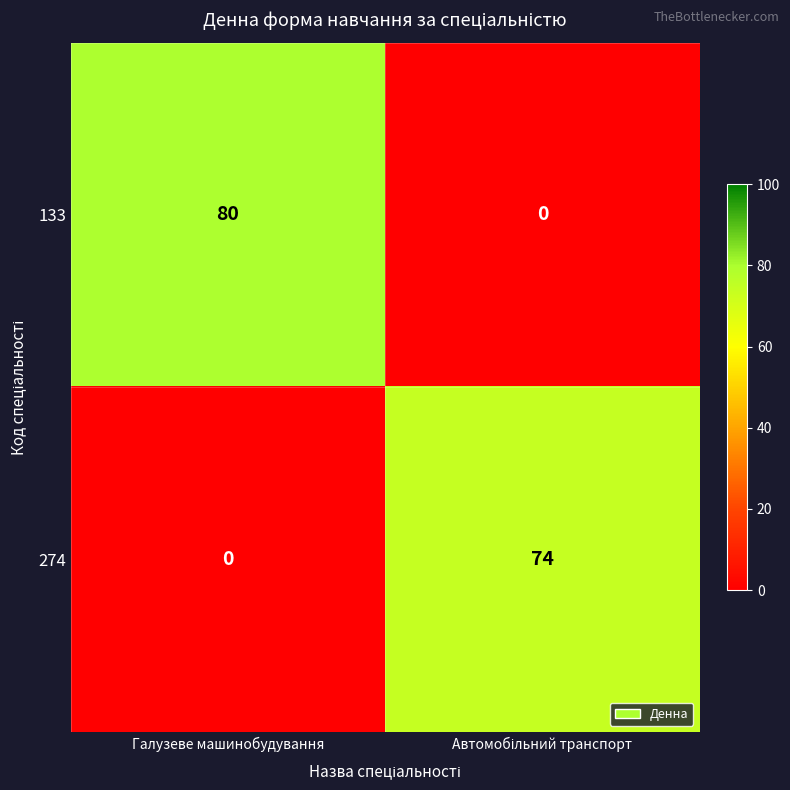

How many data points in 274 are less than 74?

1